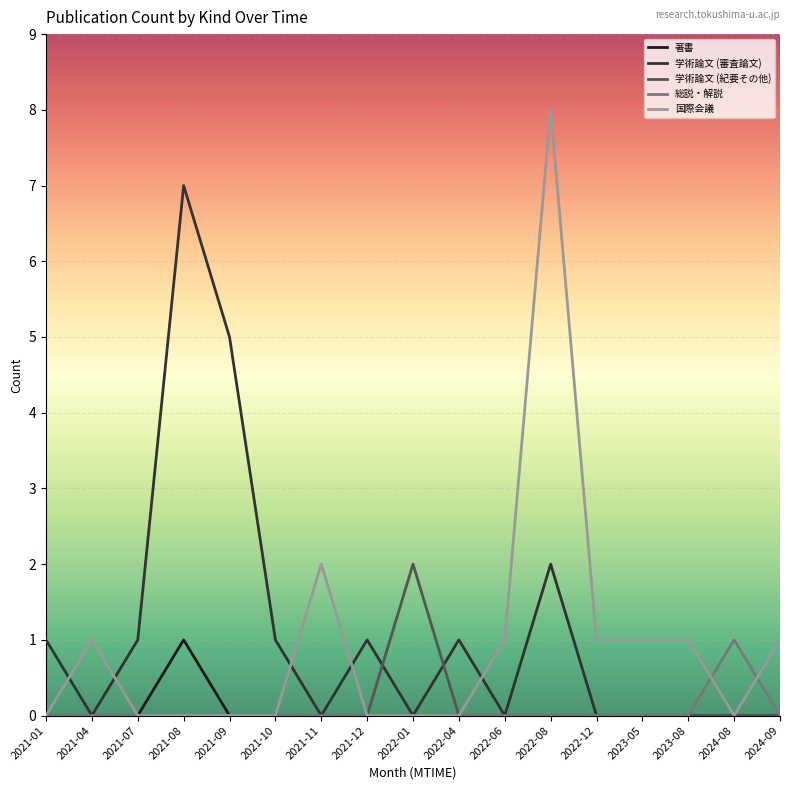

At which category is the sum across all series the highest?

2022-08